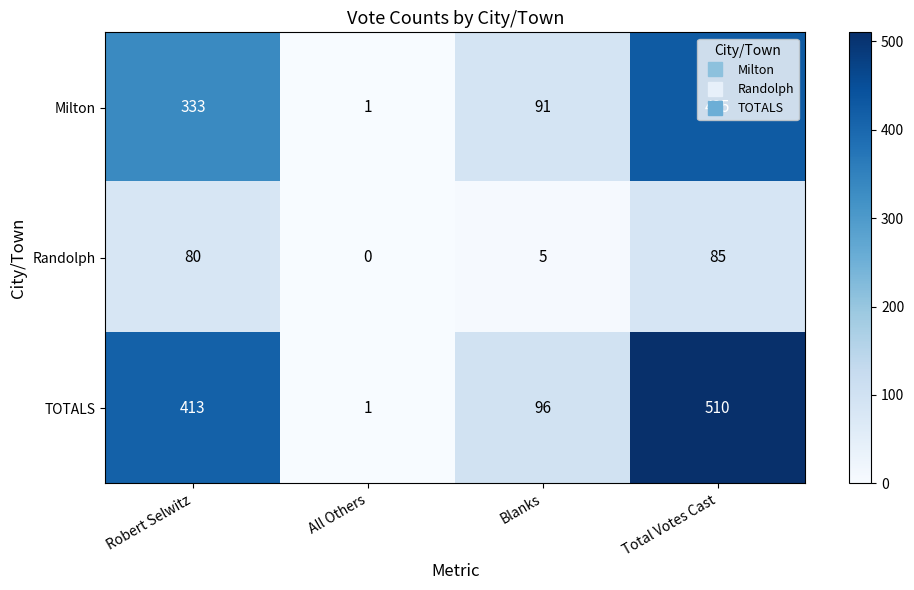

What is the total value across all series at Blanks?

192